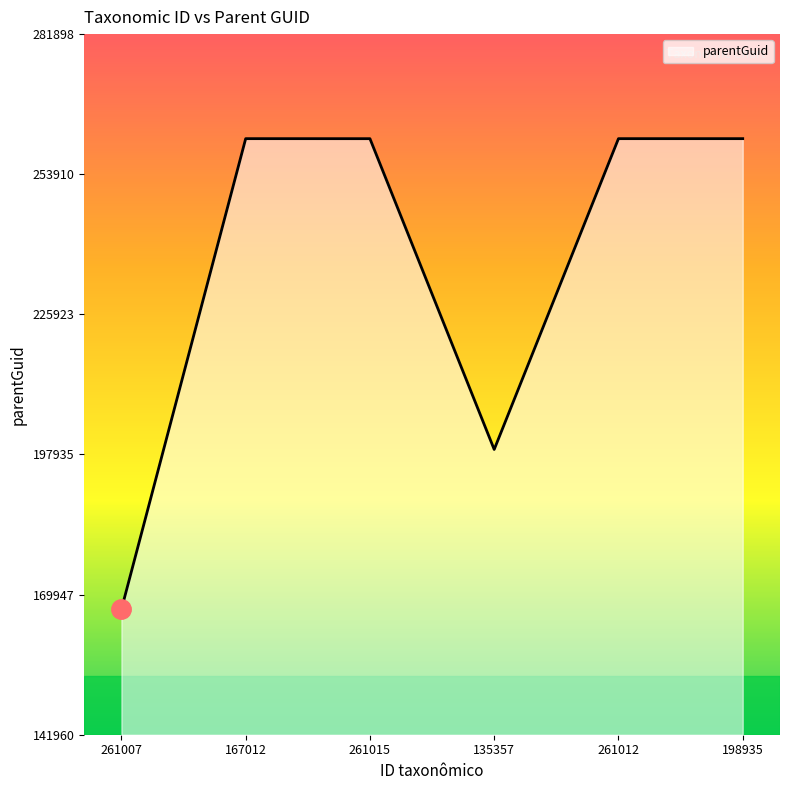

Where is the data nearest to the value 214014?

135357